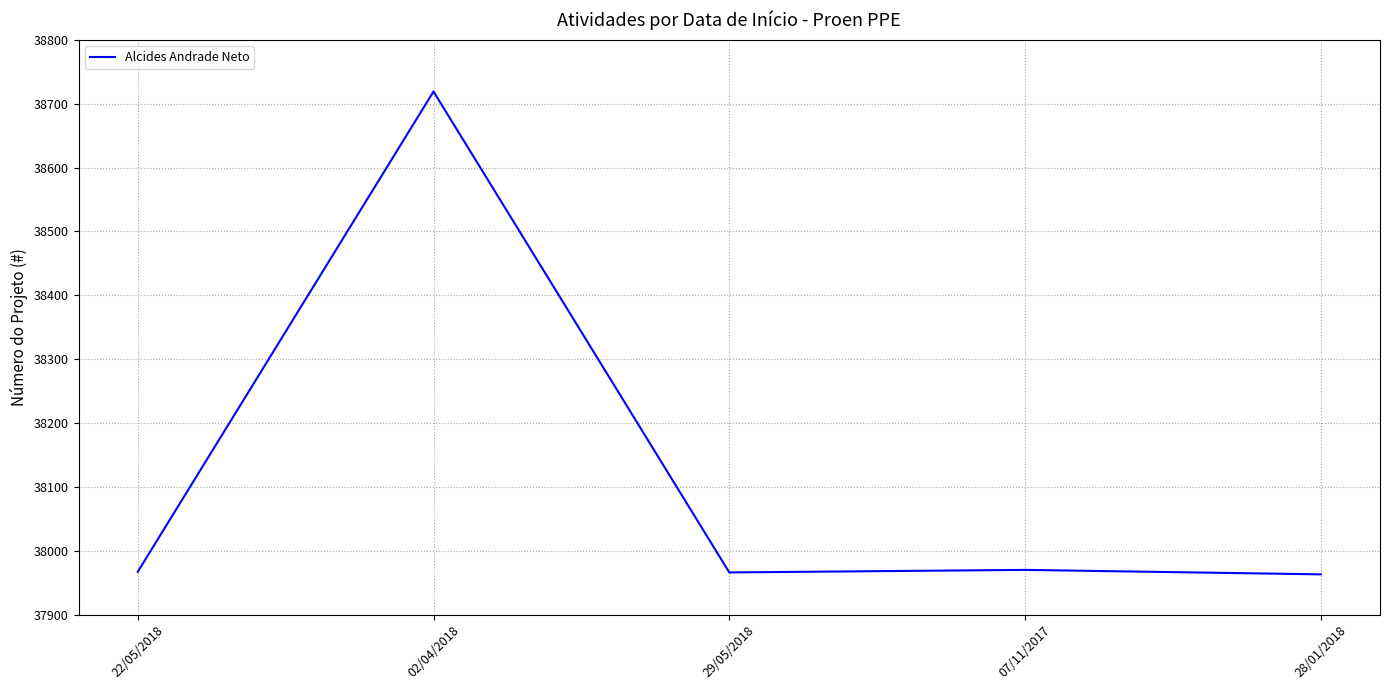

What position from the left is 02/04/2018?

2